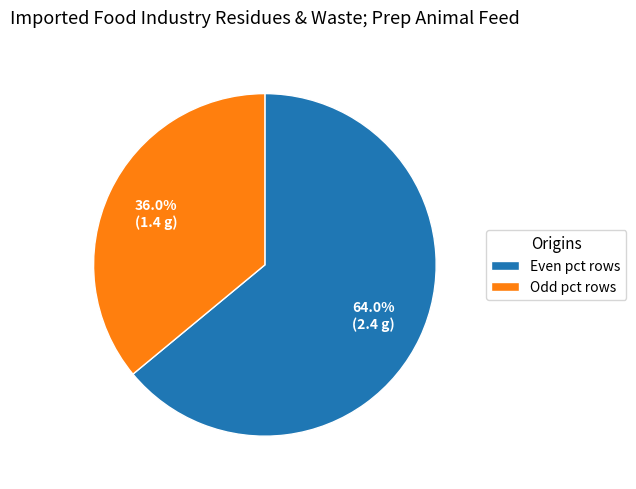

Rank the categories by value from lowest to highest.

Odd pct rows, Even pct rows